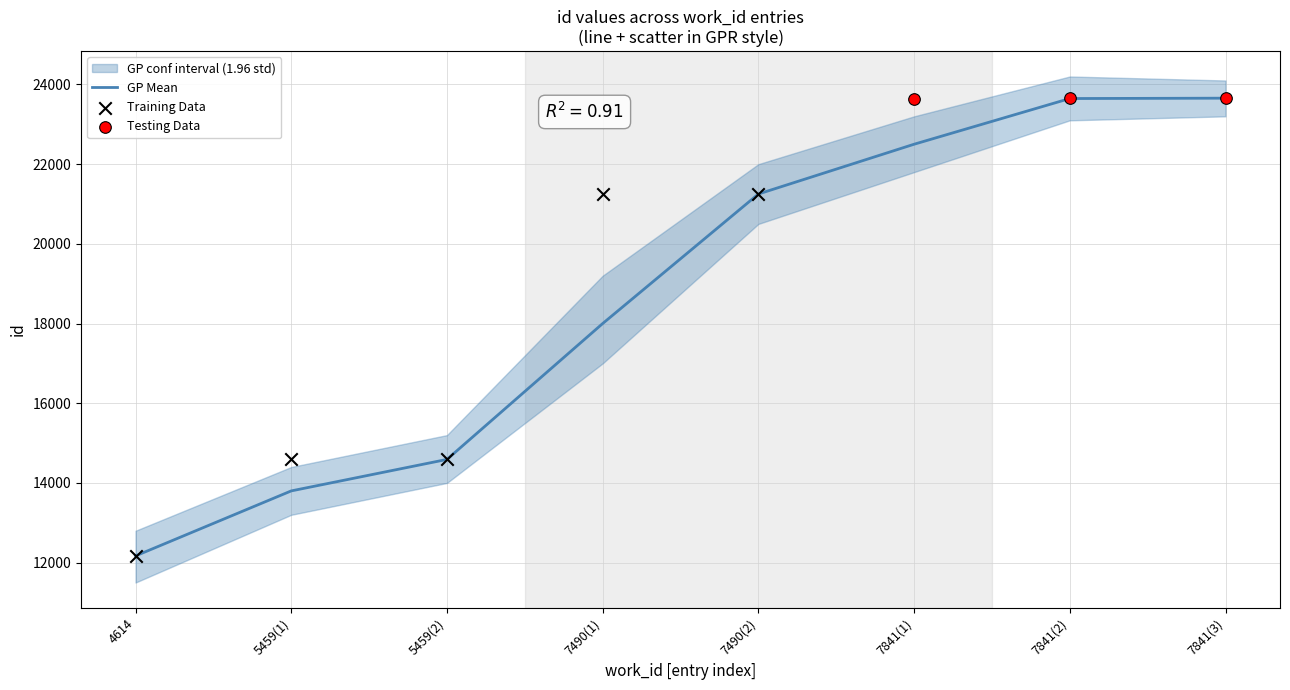

What is the ratio of the value at 6 to the value at 7?

1.0